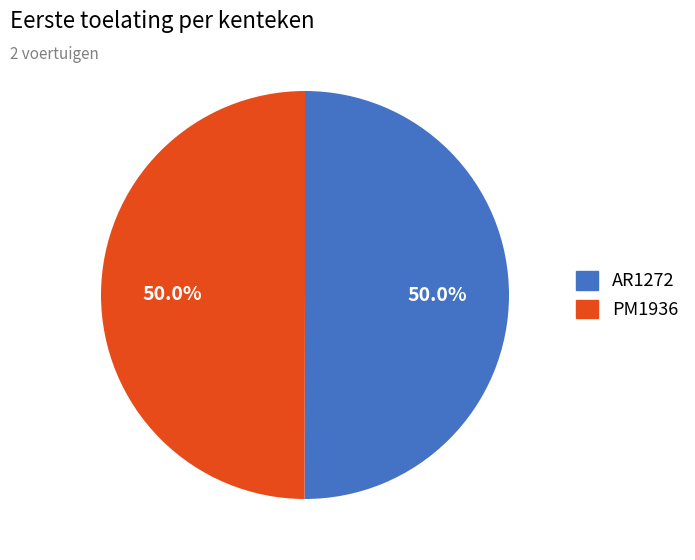

What percentage is the AR1272 slice, to the nearest percent?

50%